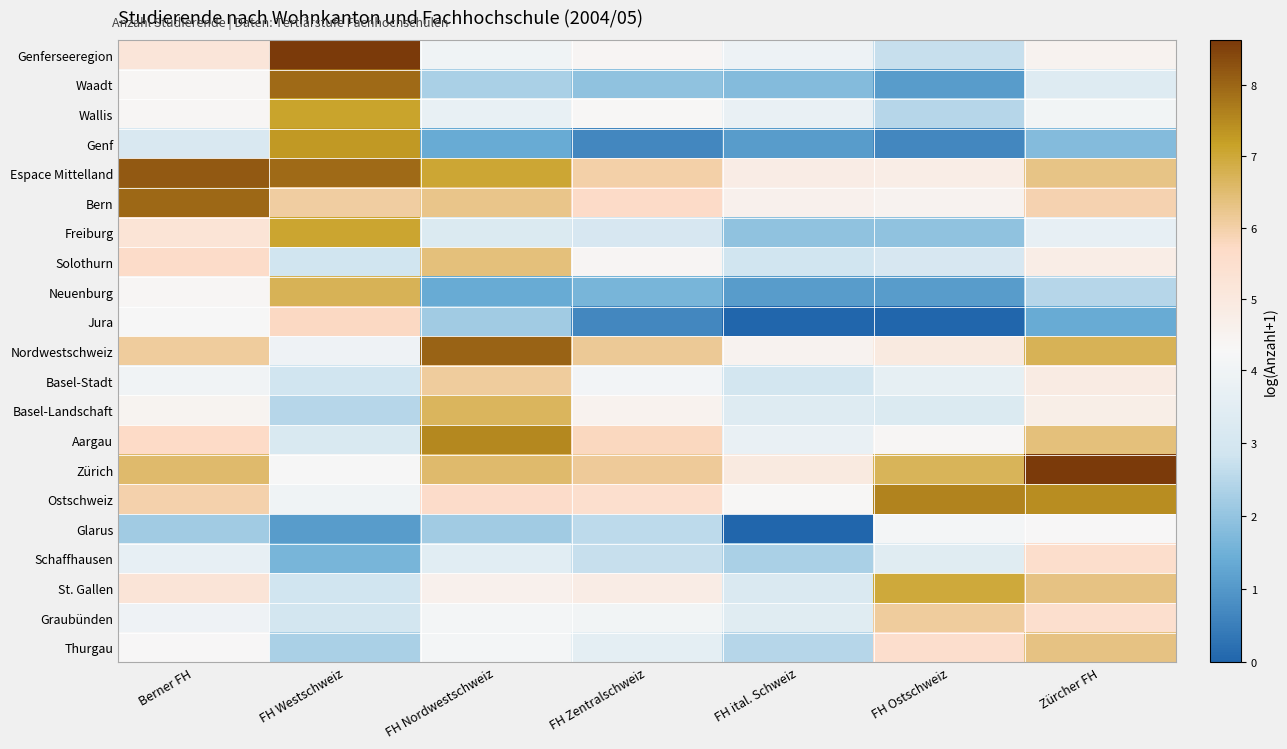

Which has a higher value, FH ital. Schweiz or FH Nordwestschweiz?

FH Nordwestschweiz